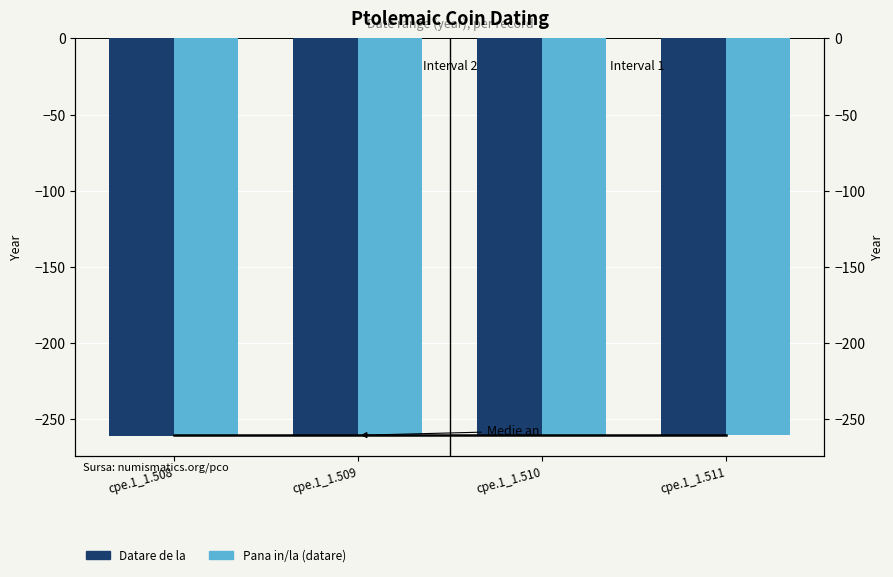

Reading left to right, list all the values displayed in this chart.

Medie: -260.5	-260.5	-260.5	-260.5
Datare de la: -261.0	-261.0	-261.0	-261.0
Pana in/la (datare): -260.0	-260.0	-260.0	-260.0